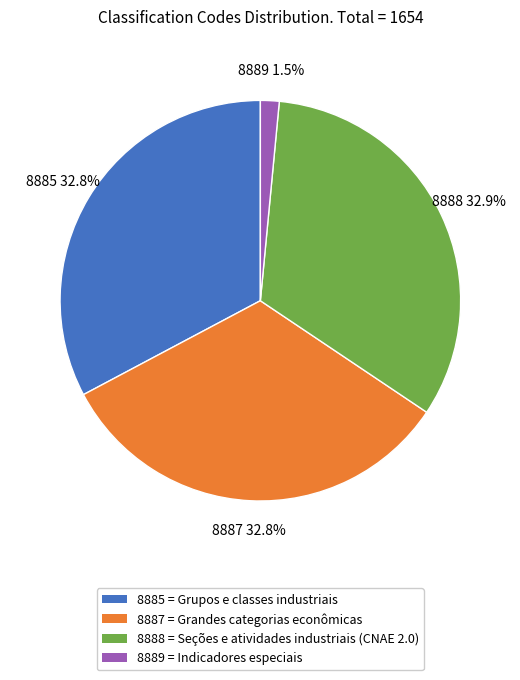

True or false: 8888 accounts for 33% of the total.

True